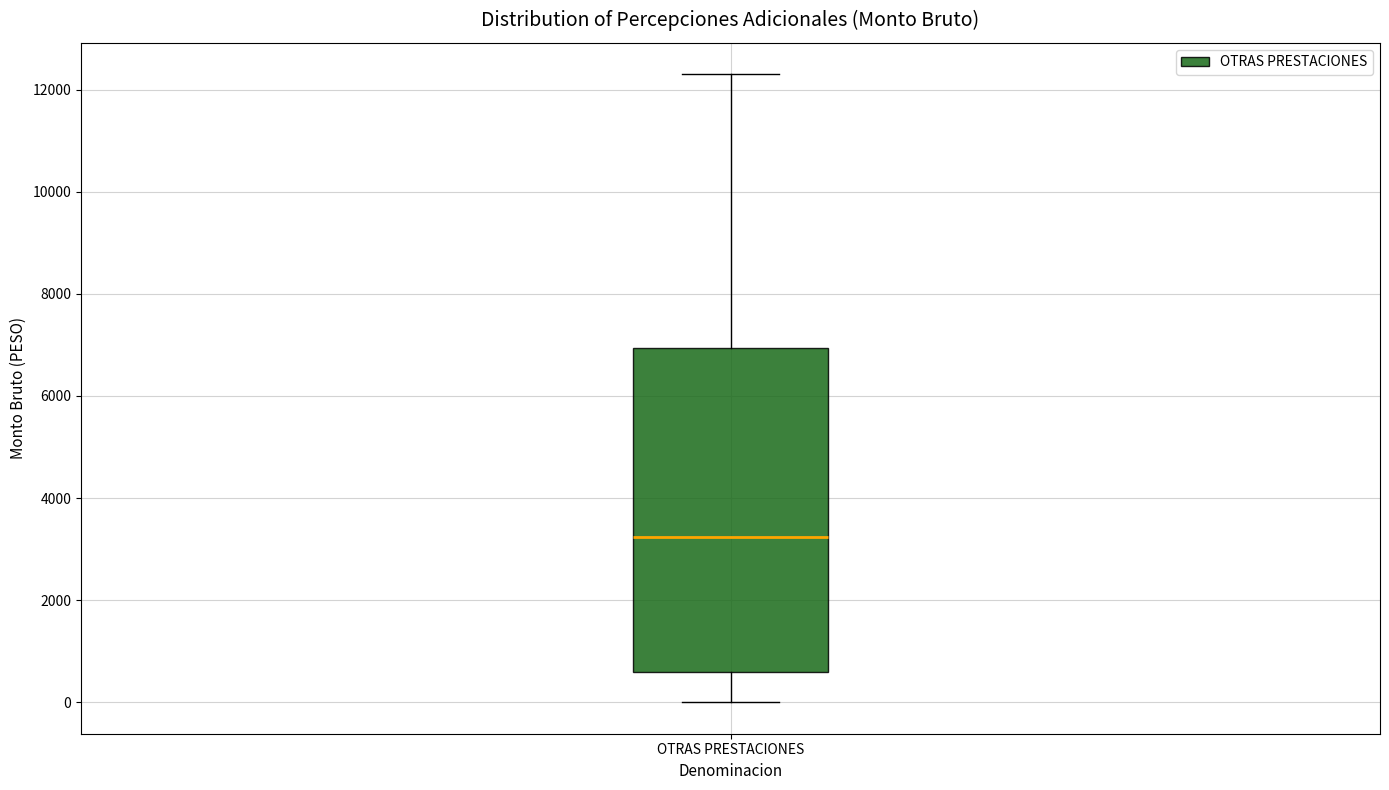

Read this box plot against the y-axis: the position of the median line, the range covered by the box, and the ends of both whiskers. The values are not printed on the chart, so give them approximately, as read against the axis.

median 3200, box 600 to 7000, whiskers 0 to 12400